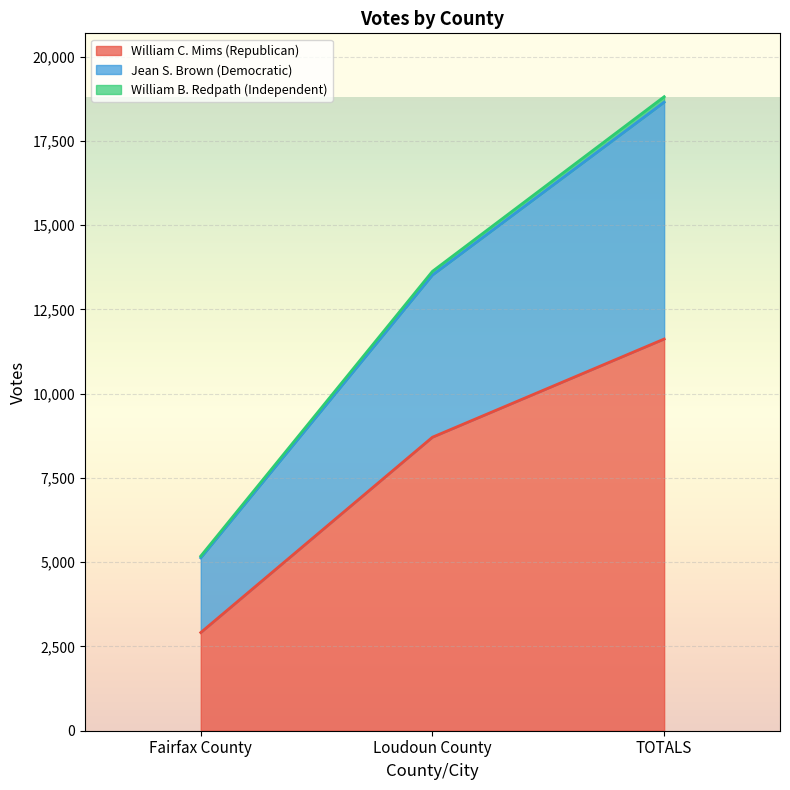

At which category is the sum across all series the highest?

TOTALS